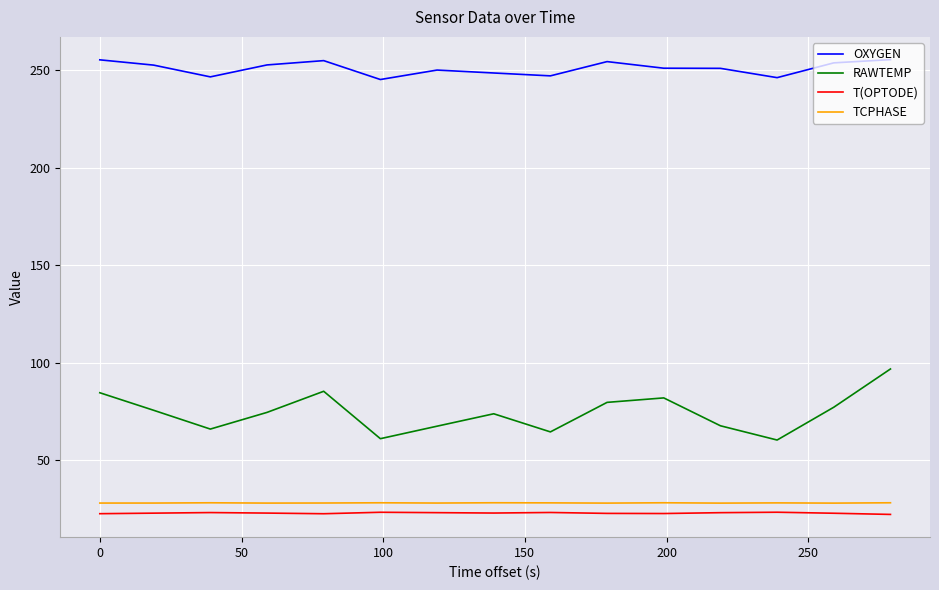

True or false: OXYGEN has more than 2 interior local peaks.

True